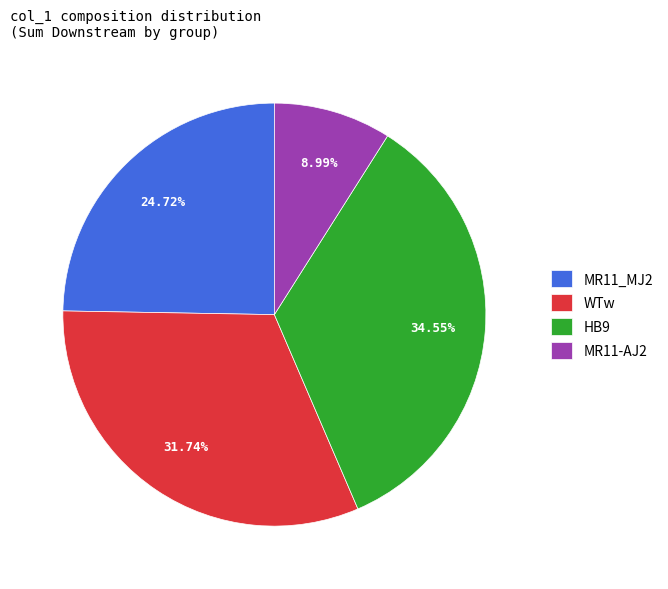

Which slice is the largest?

HB9